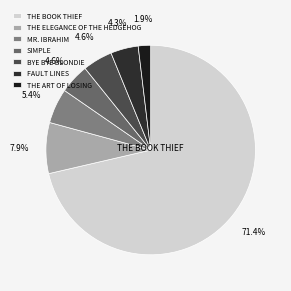

Count the number of slices in the pie.

7